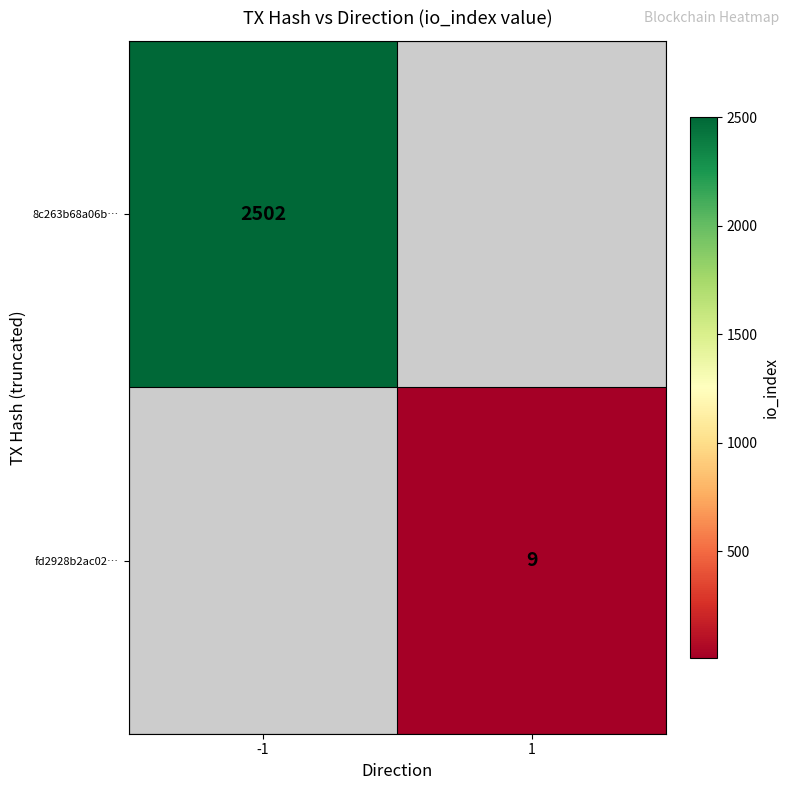

The value of fd2928b2ac02… at 1 is 9. True or false?

True